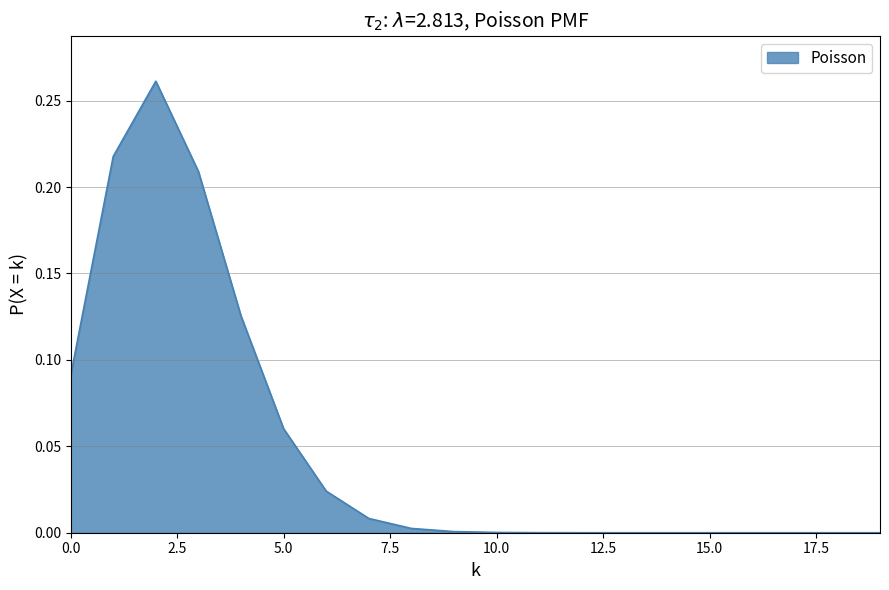

True or false: the data has more than 0 interior local peaks.

True